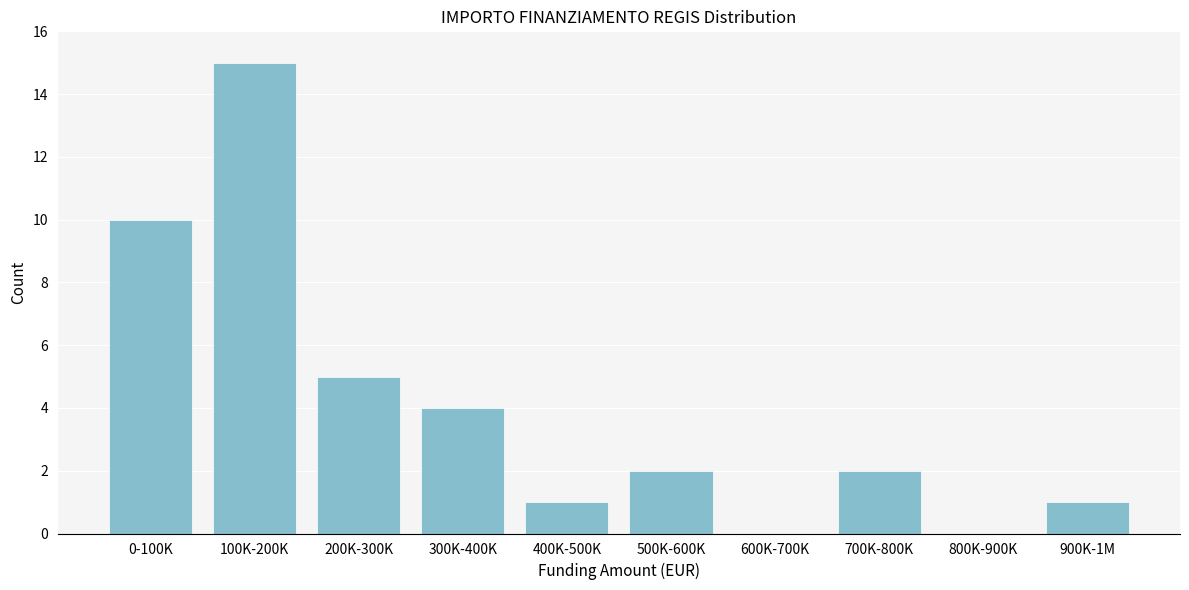

Reading left to right, list all the values displayed in this chart.

0-100K=10	100K-200K=15	200K-300K=5	300K-400K=4	400K-500K=1	500K-600K=2	600K-700K=0	700K-800K=2	800K-900K=0	900K-1M=1